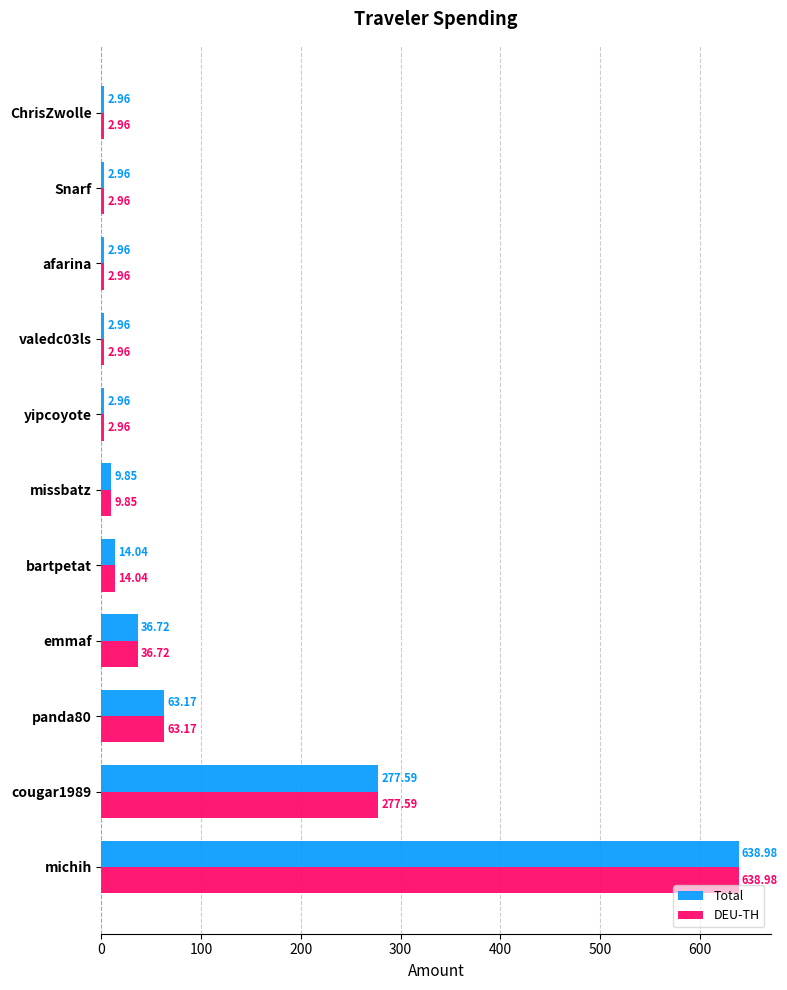

What is the difference between the maximum and second lowest values in the Total series?

636.0